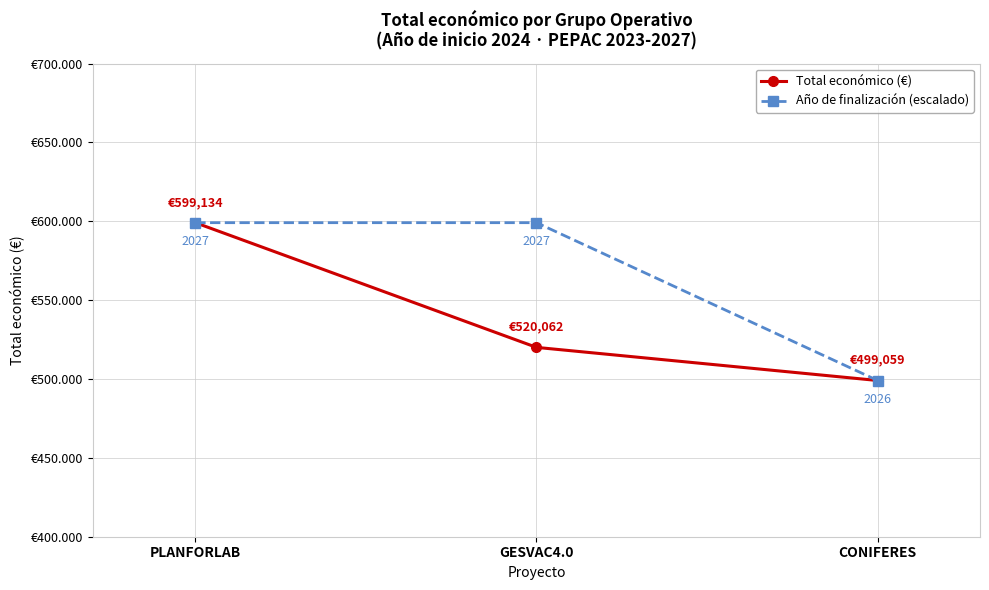

Rank the series by their maximum value, from highest to lowest.

Total económico (€), Año de finalización (escalado)